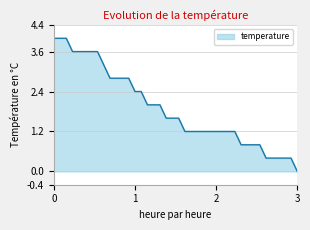

What is the sum of all values?

76.0